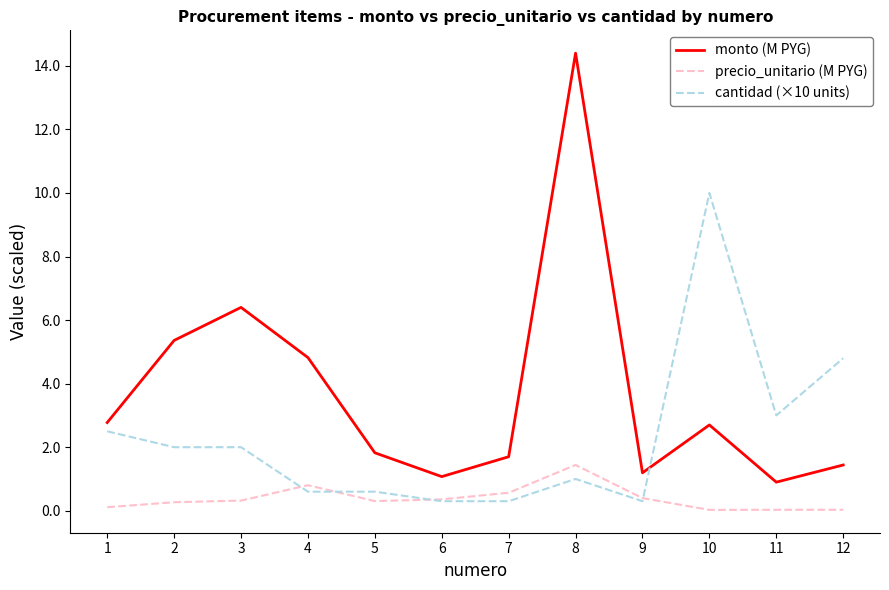

Which series changed the most between 4 and 12?

cantidad (×10 units)